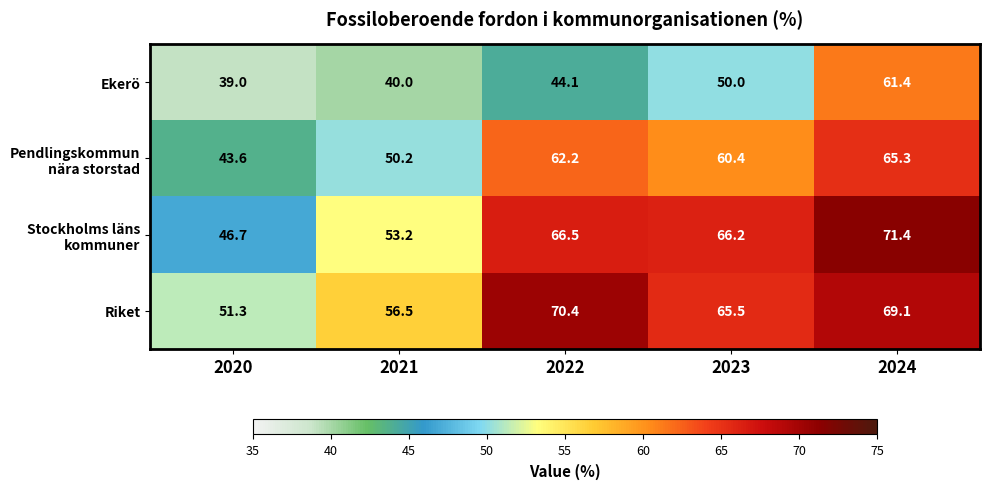

At how many categories does at least one series exceed 54?

4